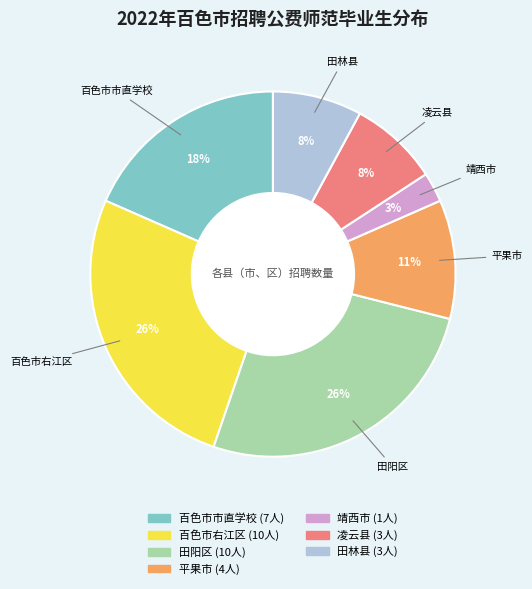

What percentage is the 田林县 slice, to the nearest percent?

8%